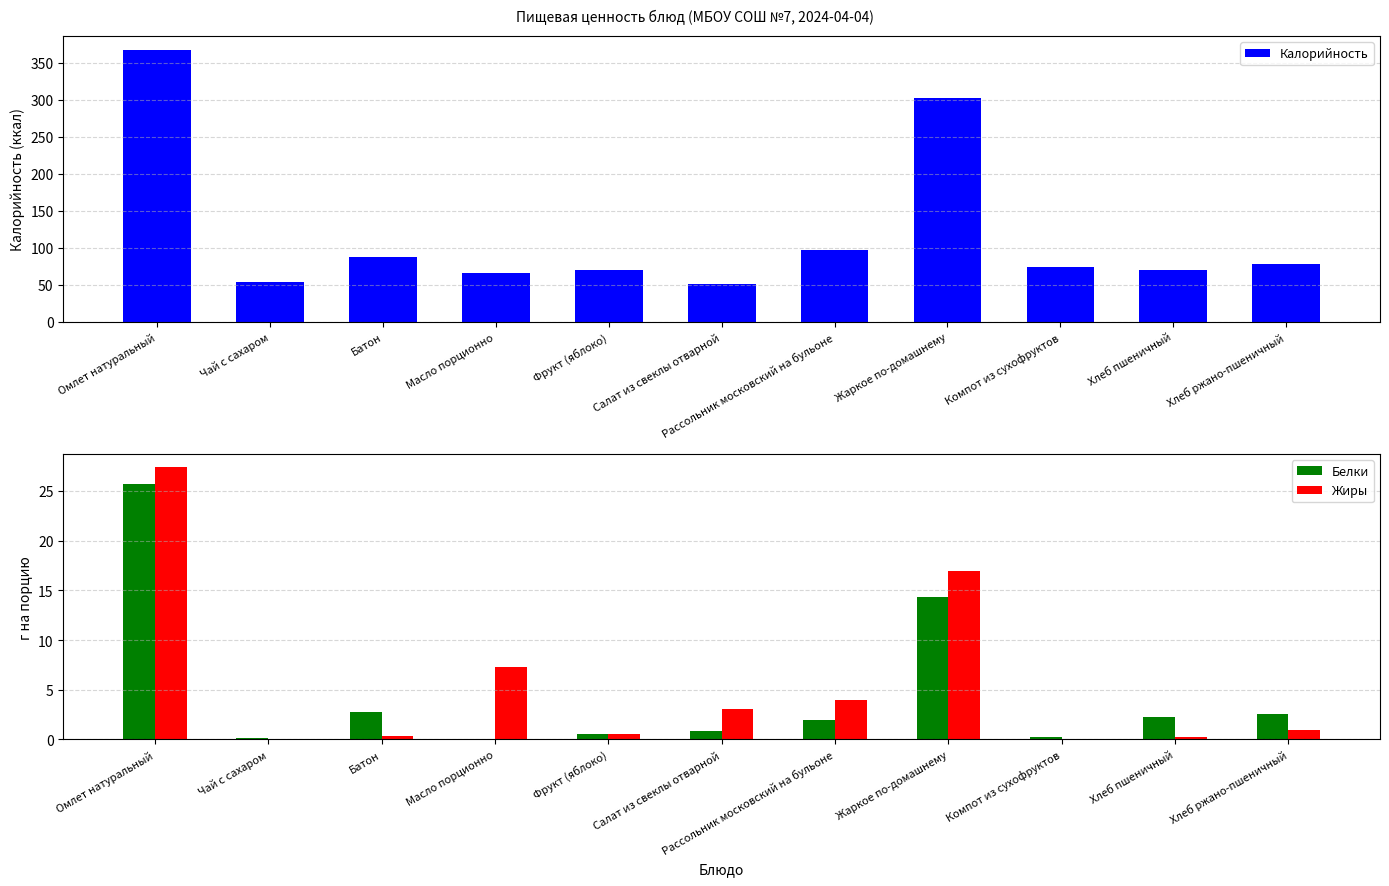

What are all the series names shown in the legend?

Калорийность, Белки, Жиры